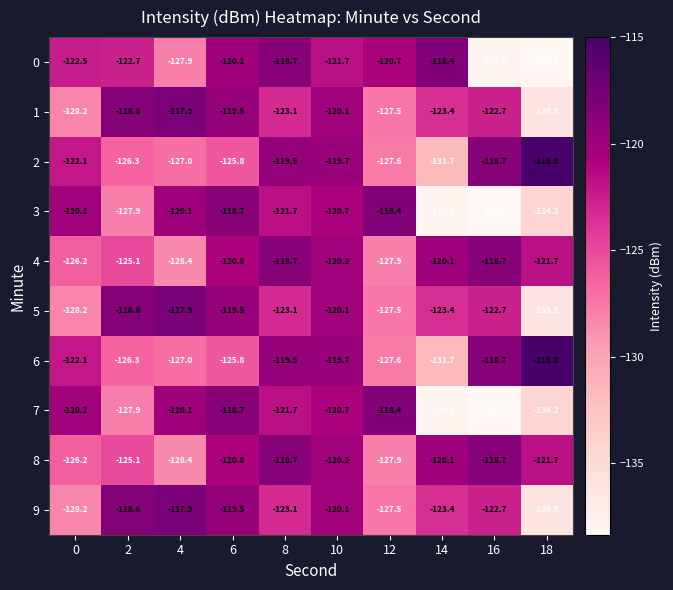

What is the smallest value displayed?

-138.3